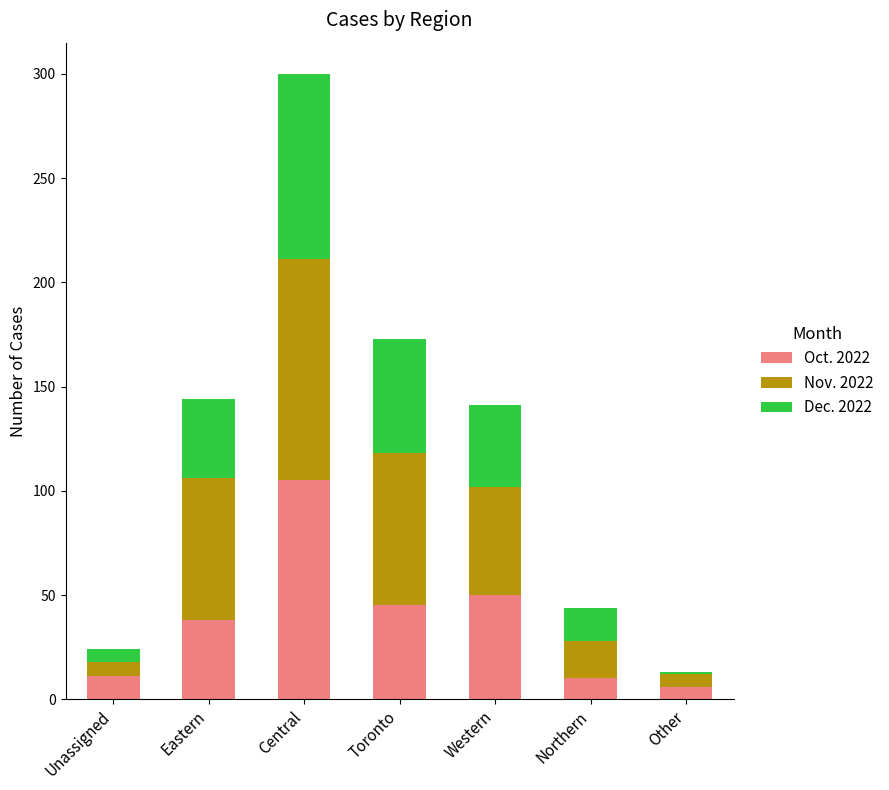

What is the average value of the Oct. 2022 series?

38